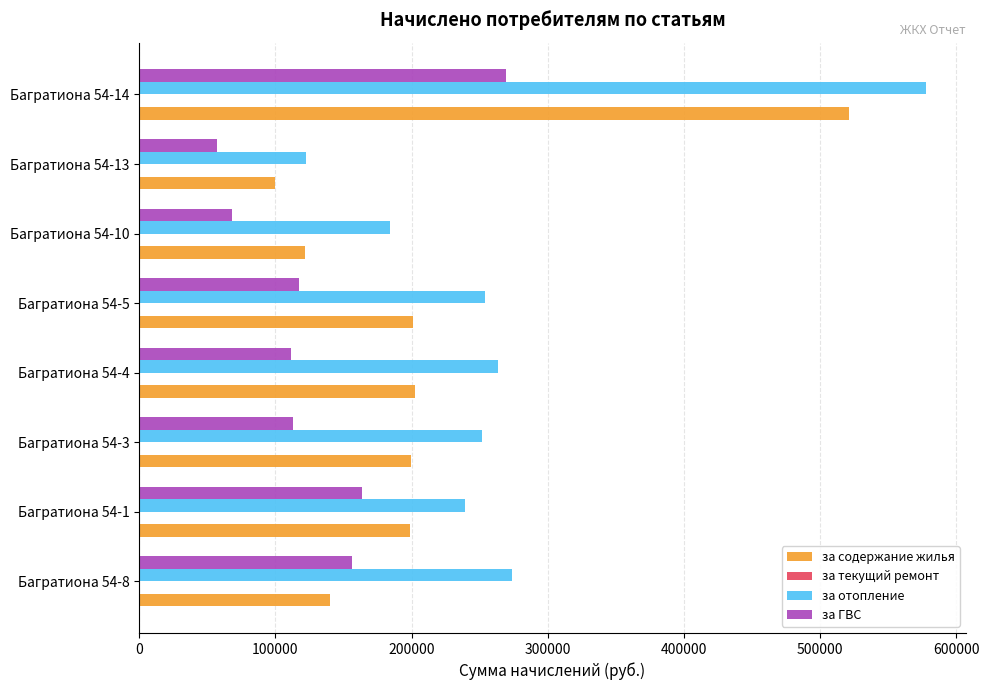

What is the sum of the за отопление values at Багратиона 54-14 and Багратиона 54-1?

817659.4